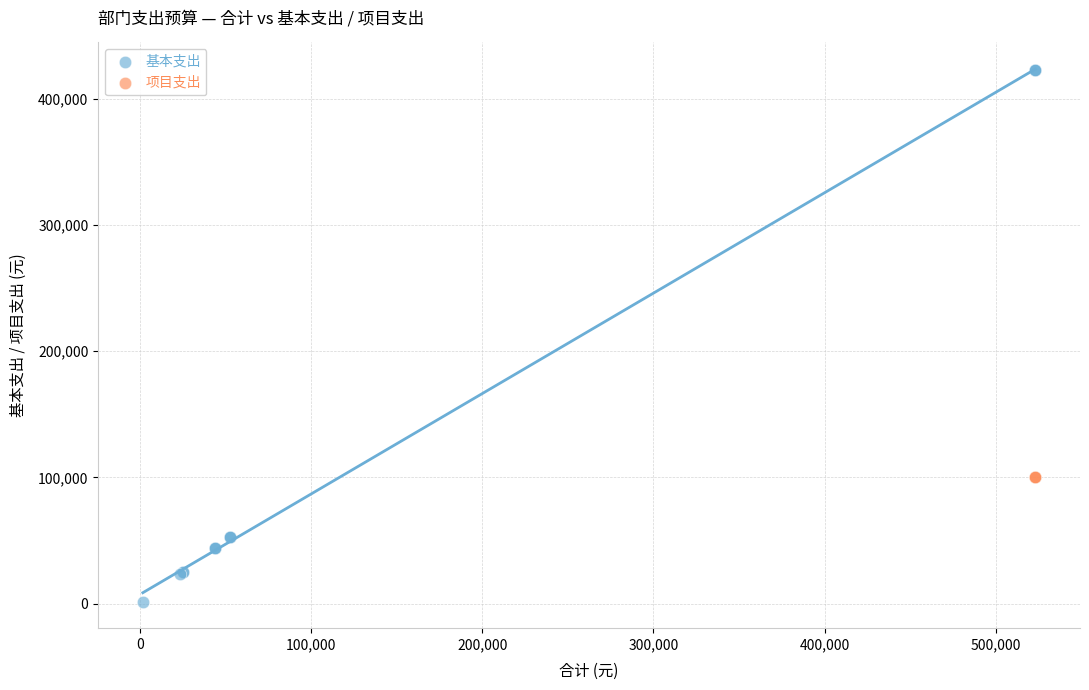

Which series reaches the maximum Y coordinate?

基本支出